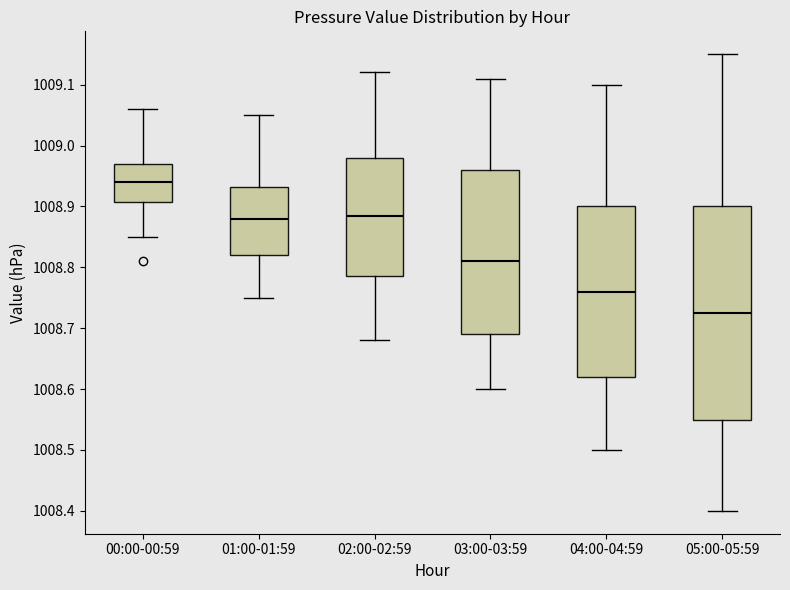

Which box is the tallest, from its lower edge to its upper edge?

05:00-05:59